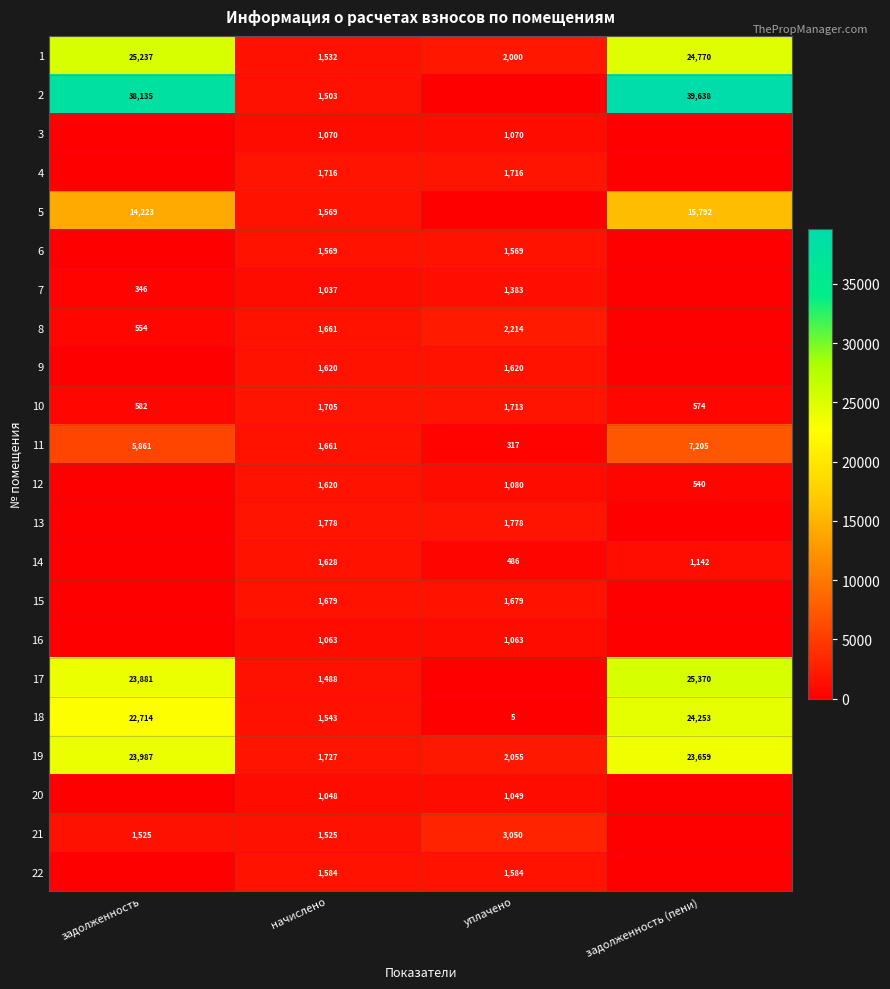

Which label corresponds to the largest value in the chart?

задолженность (пени)